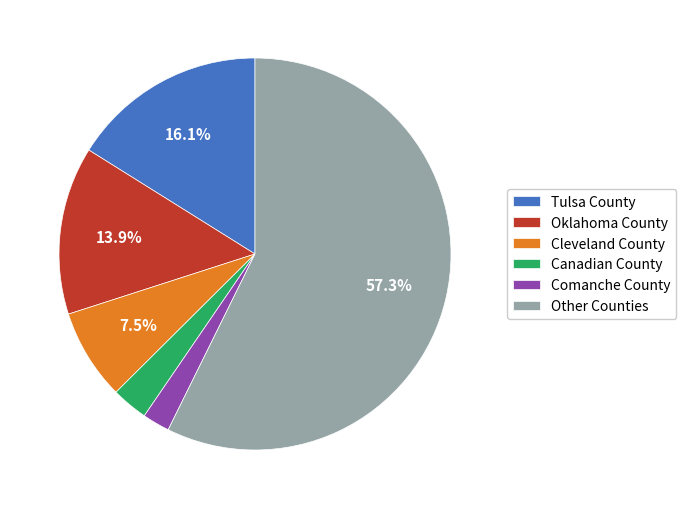

To the nearest percent, what is the difference between the Canadian County and Oklahoma County slice percentages?

11%